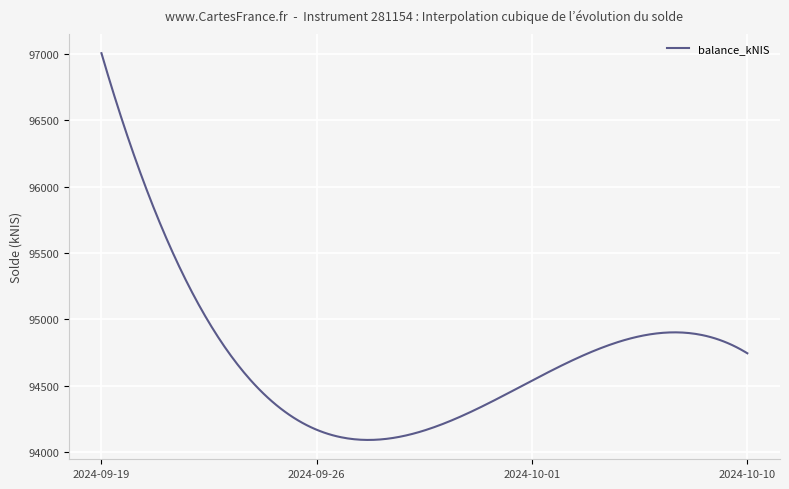

What is the greatest value displayed?

97006.1